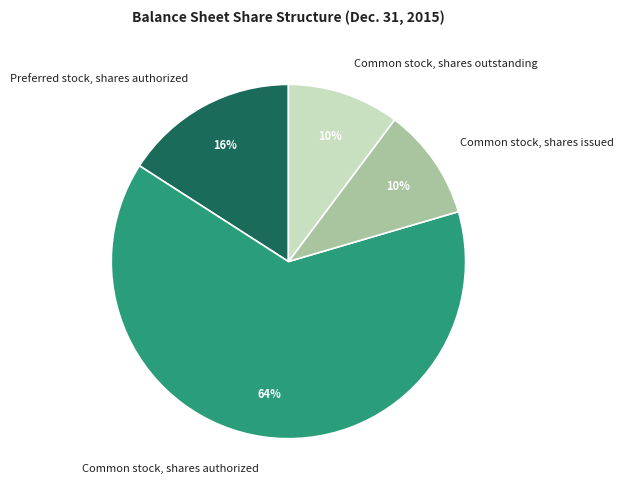

Which has a higher value, Preferred stock, shares authorized or Common stock, shares issued?

Preferred stock, shares authorized